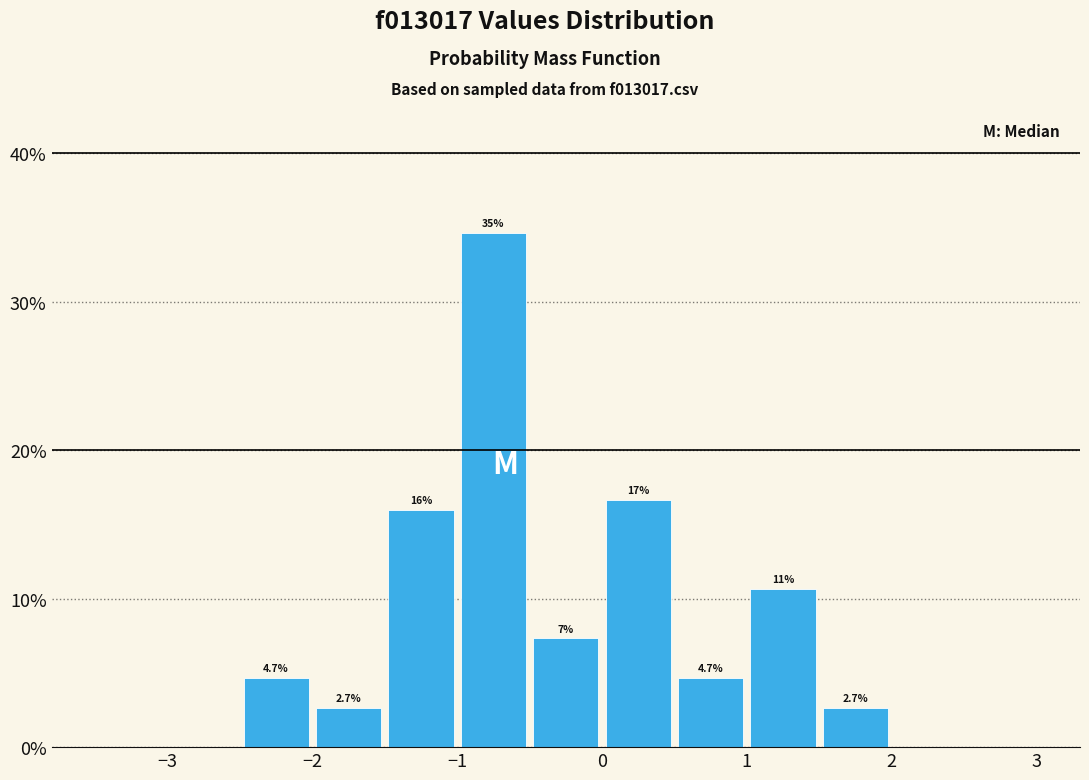

Which range on the x-axis has the tallest bar?

-1.0 to -0.5